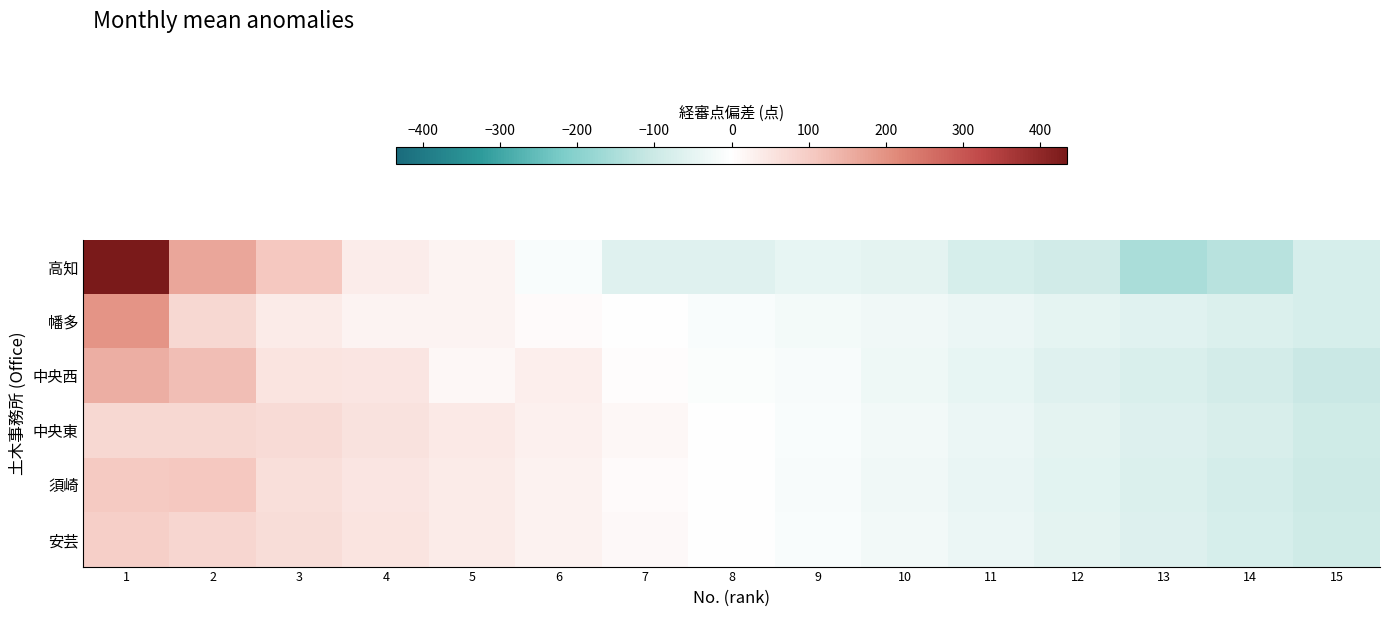

How many distinct data groups are displayed?

6